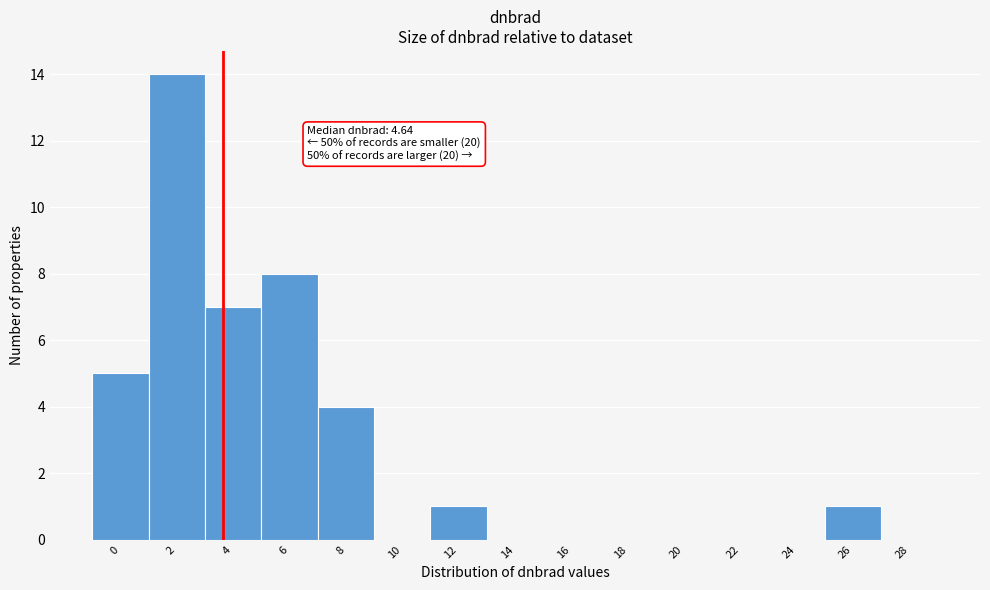

Reading left to right, what are all the values shown in this chart?

0=5	2=14	4=7	6=8	8=4	10=0	12=1	14=0	16=0	18=0	20=0	22=0	24=0	26=1	28=0